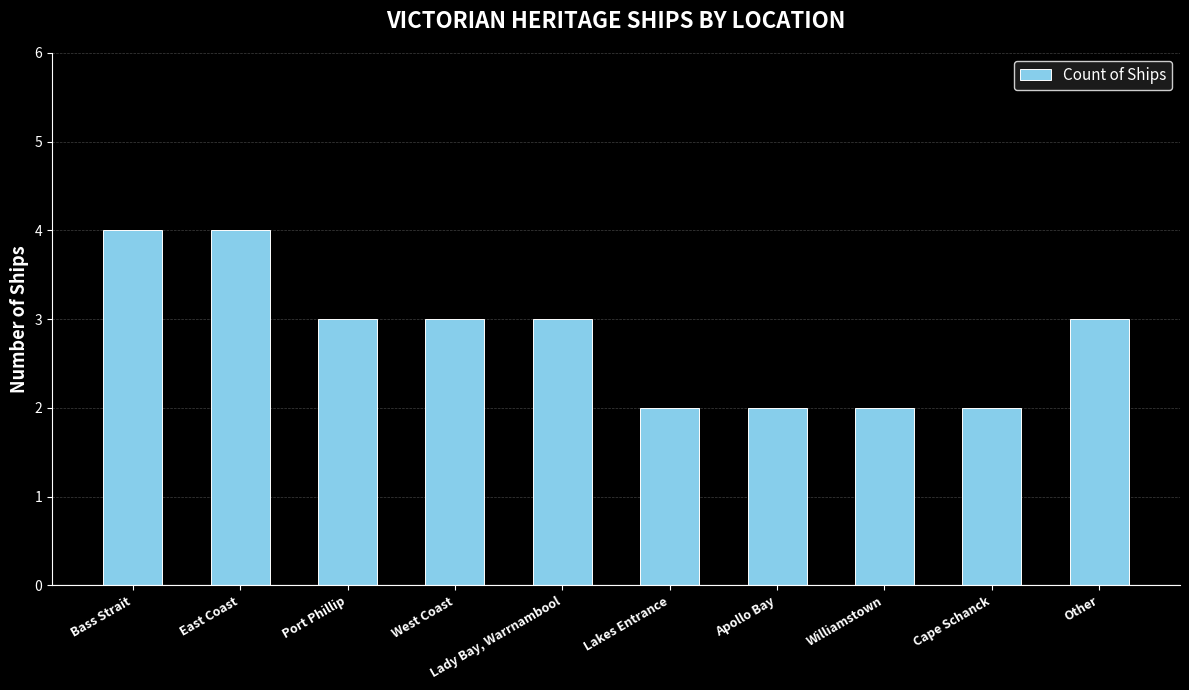

What is the smallest value displayed?

2